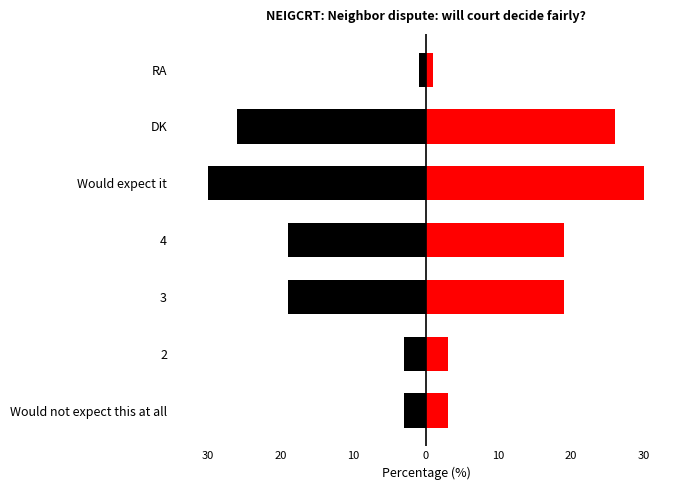

What is the difference between the maximum and minimum values in the Red series?

29